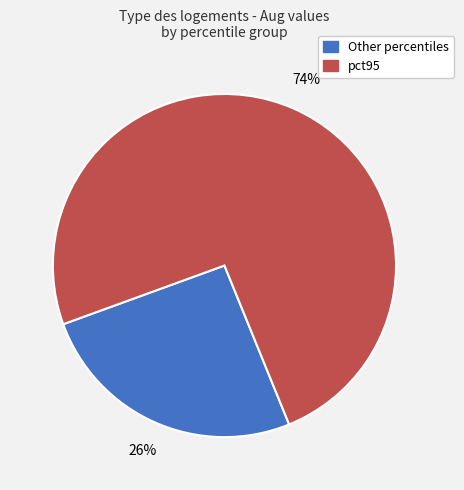

Does any single category account for the majority?

Yes